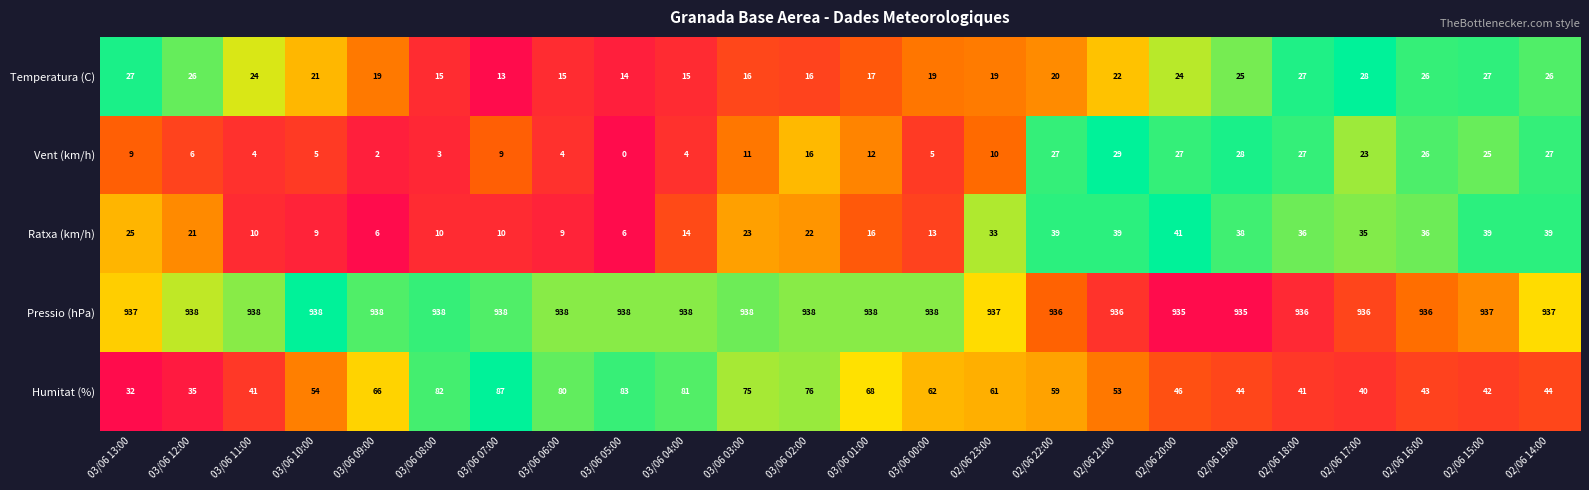

The value of Temperatura (C) at 02/06 17:00 is 28. True or false?

True